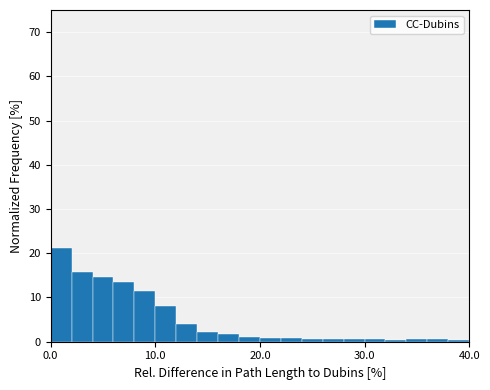

Read against the x-axis, roughly where is the centre of the tallest bar?

1